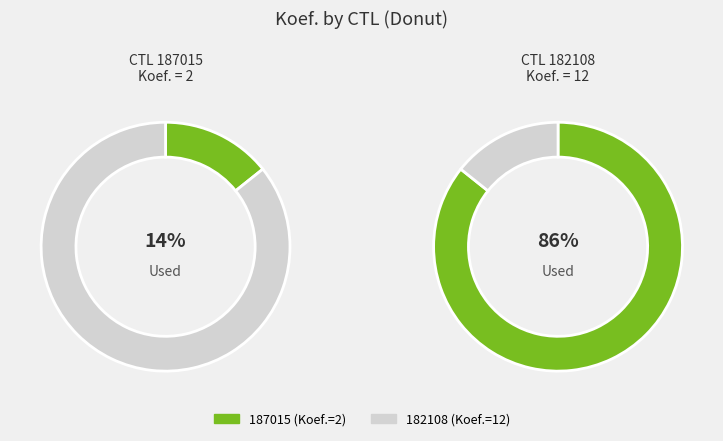

Is it true that 187015 is 14% of the pie?

True